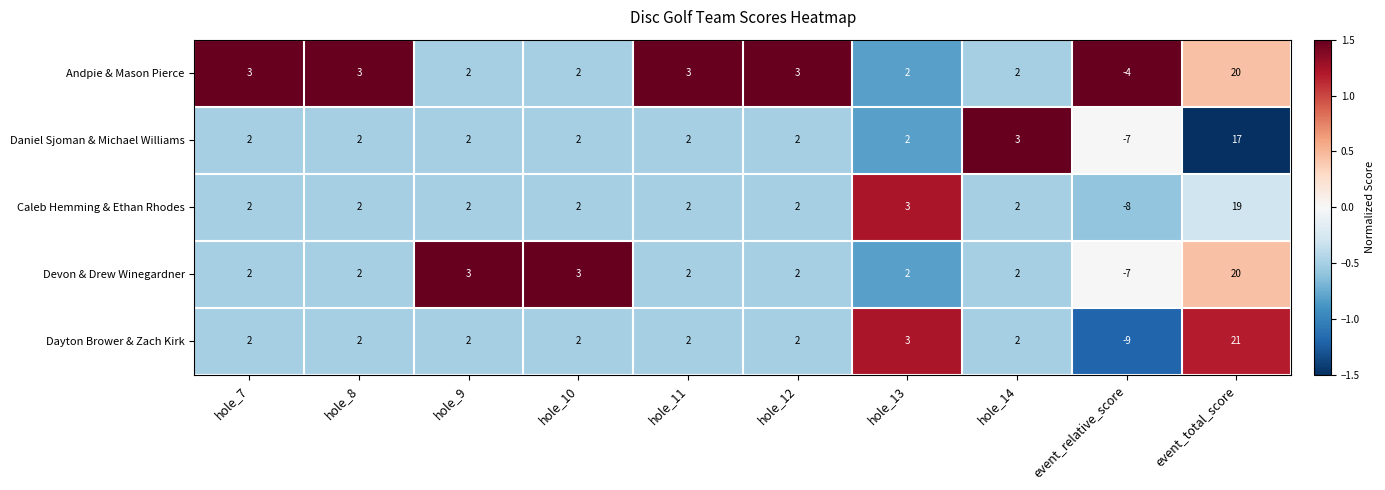

What is the difference between the maximum and minimum values in the Andpie & Mason Pierce series?

24